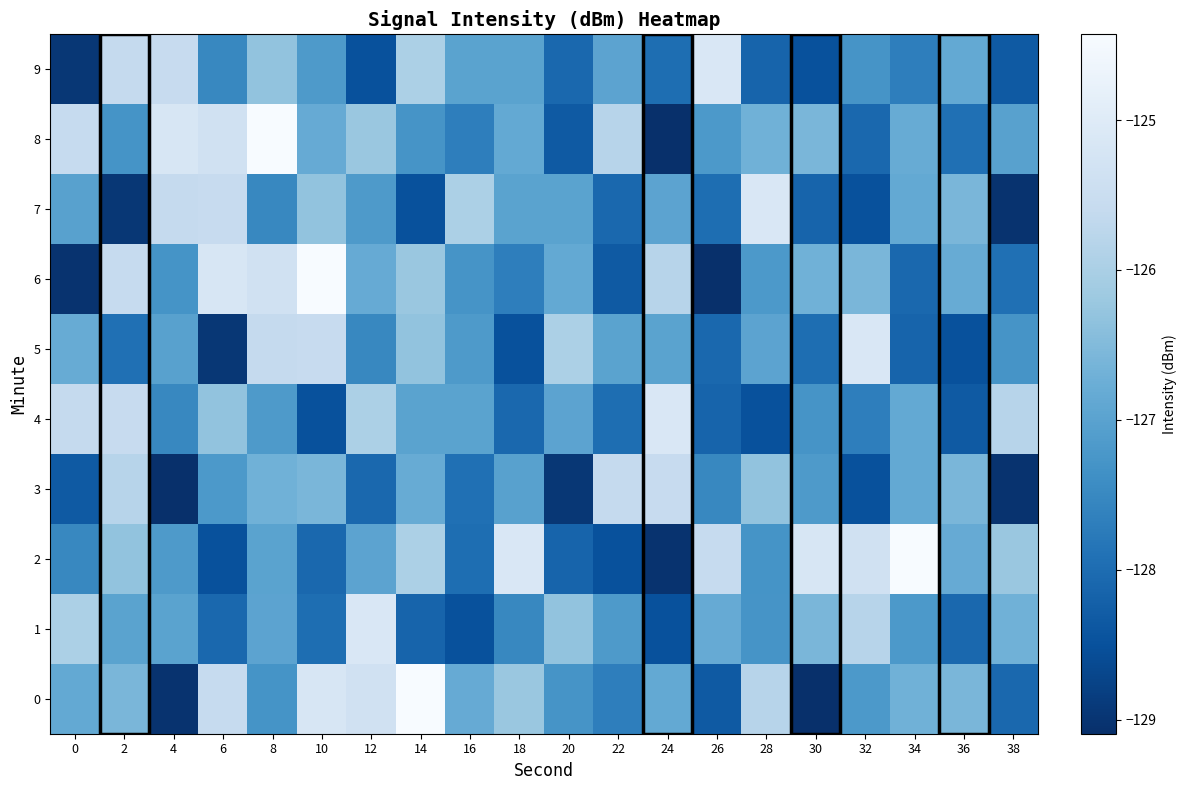

Which label corresponds to the largest value in the chart?

14